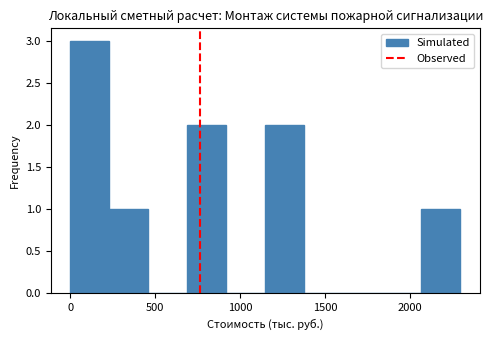

What is the height of the bar covering 700 to 900 on the x-axis? Neither the bar edges nor the heights are printed on the chart, so give them approximately, as read against the axes.

2